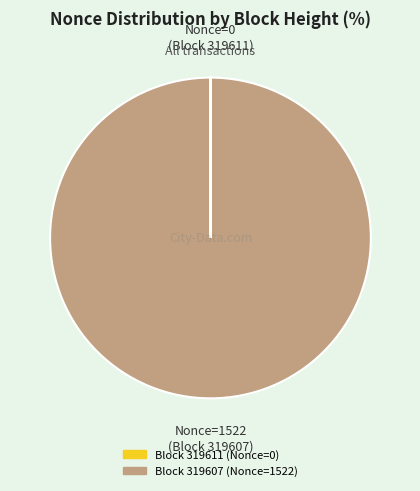

Is there a majority slice in this chart?

Yes